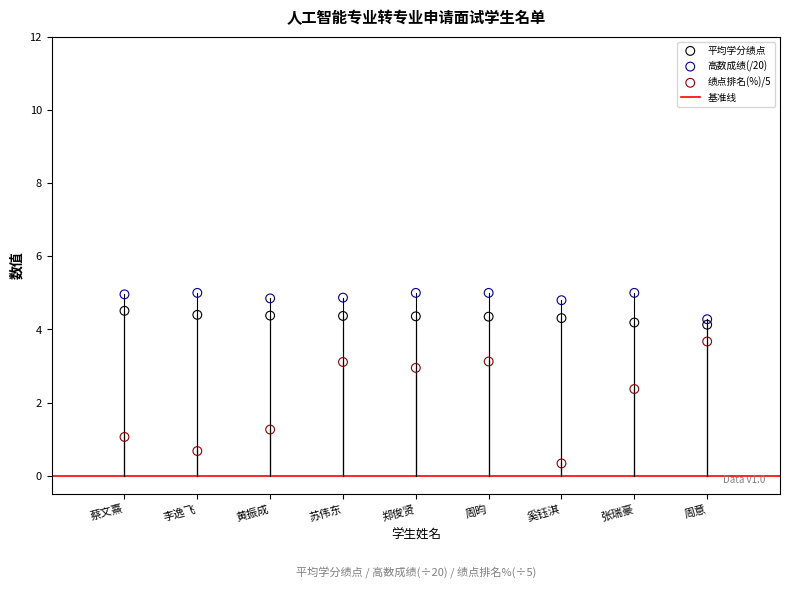

Across all data points, what is the range of X values (max minus min)?

8.0